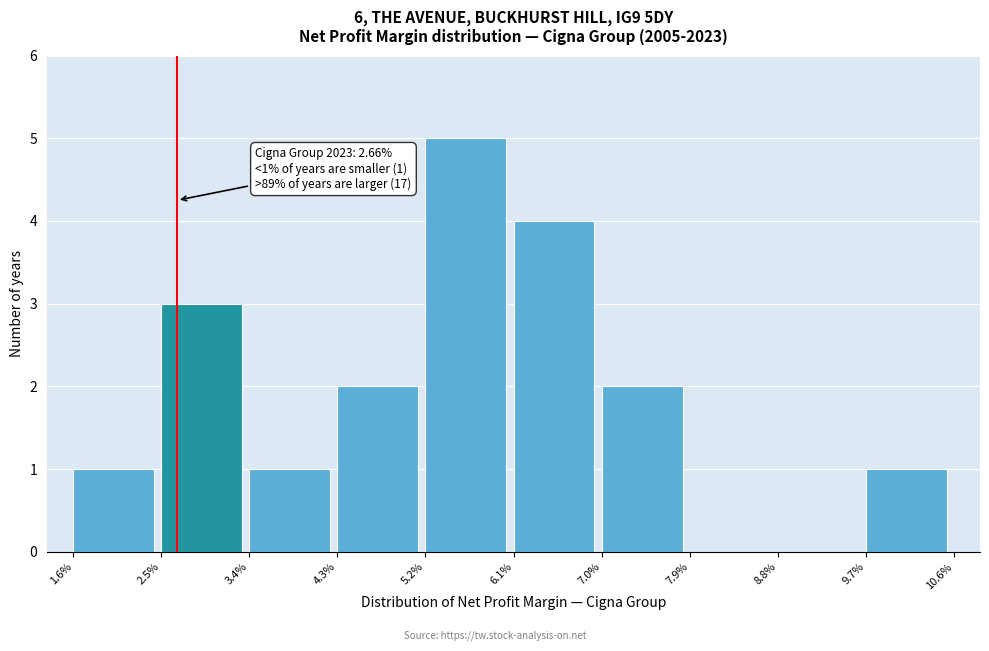

Reading left to right, what are all the values shown in this chart?

1.6%=1	2.5%=3	3.4%=1	4.3%=2	5.2%=5	6.1%=4	7.0%=2	7.9%=0	8.8%=0	9.7%=1